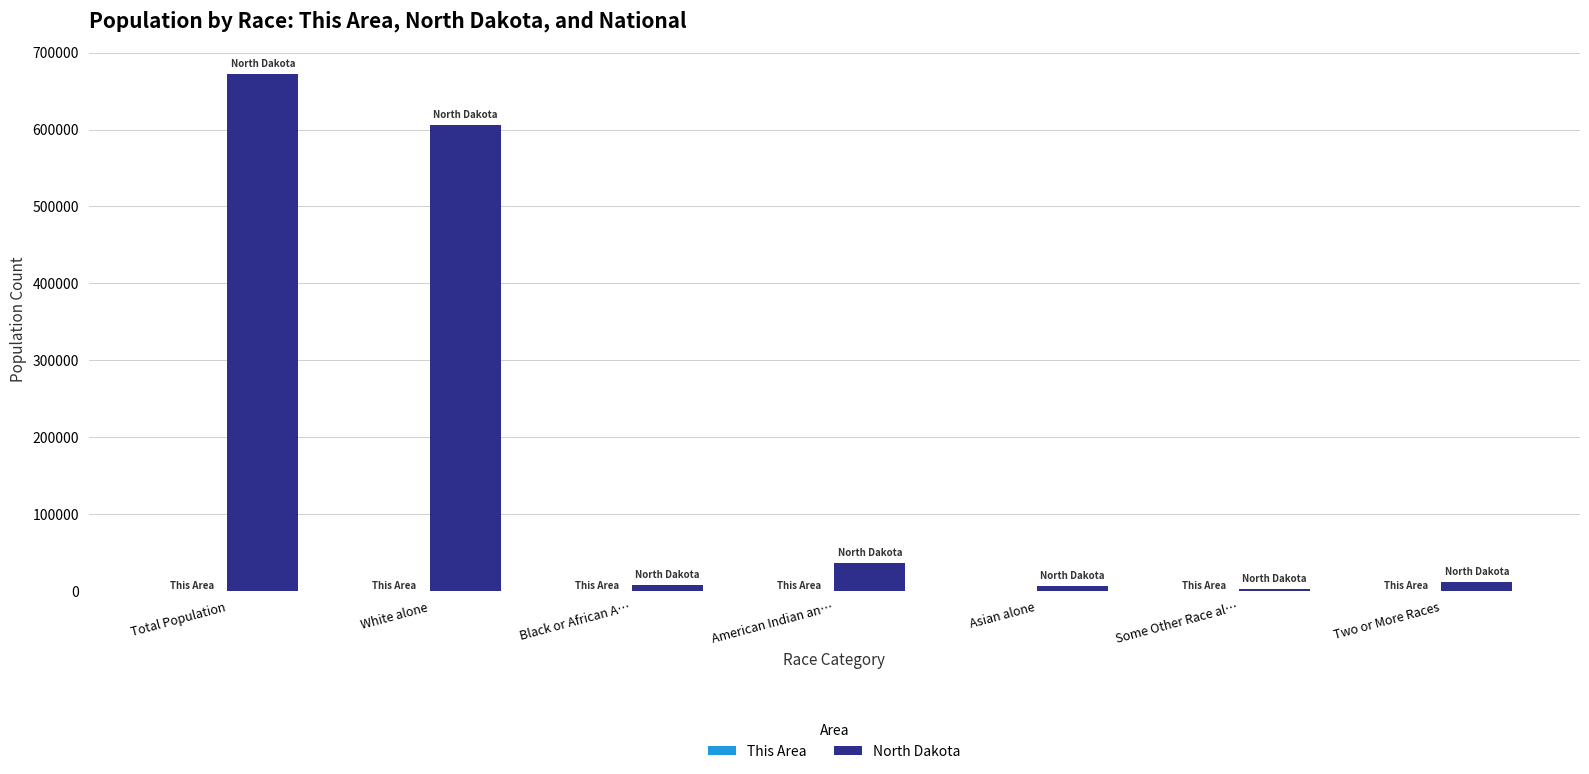

Which series has the largest total across all categories?

North Dakota